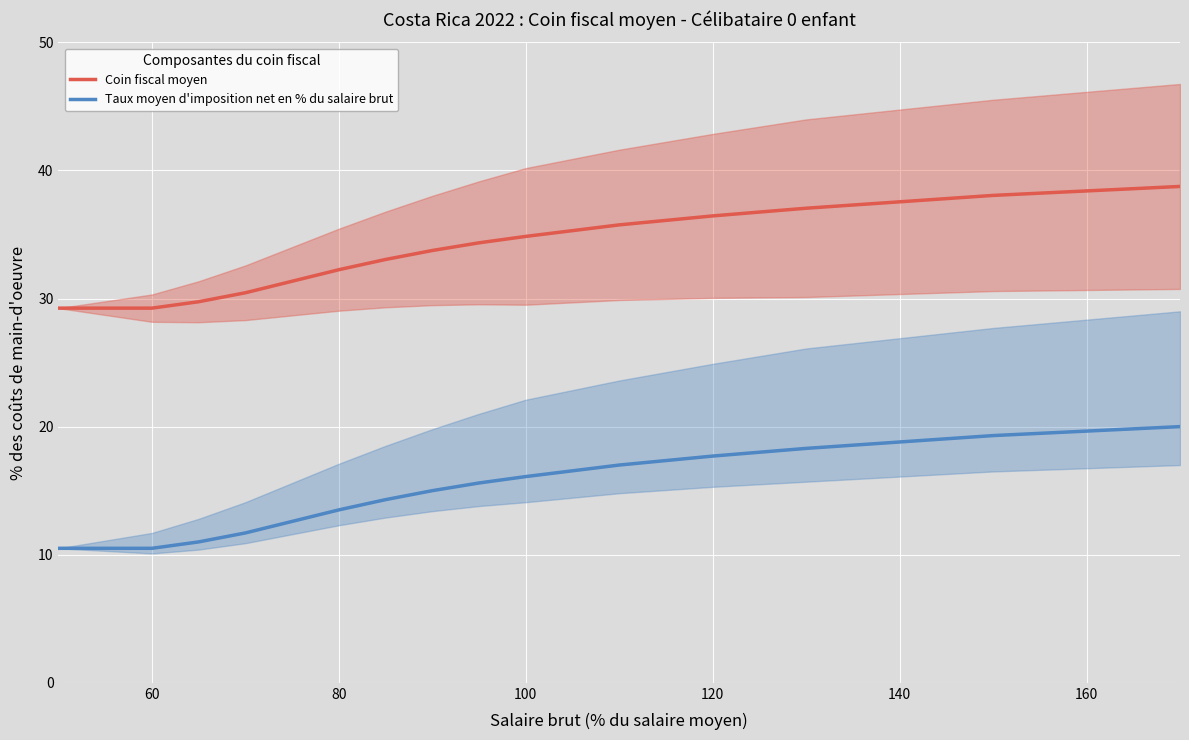

Which series has the largest range (max minus min)?

Coin fiscal moyen